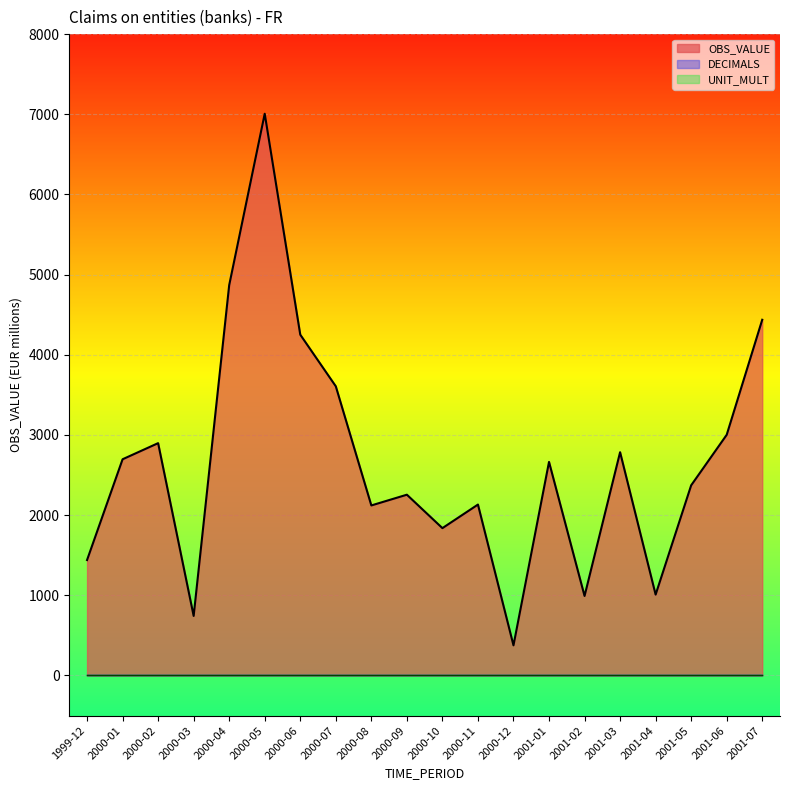

What position from the right is 1999-12?

20